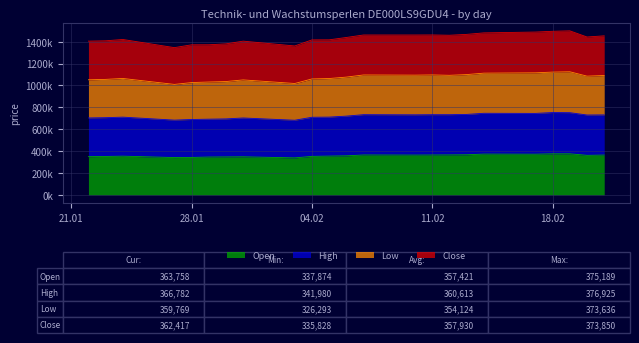

True or false: Low and Open cross at least once.

False